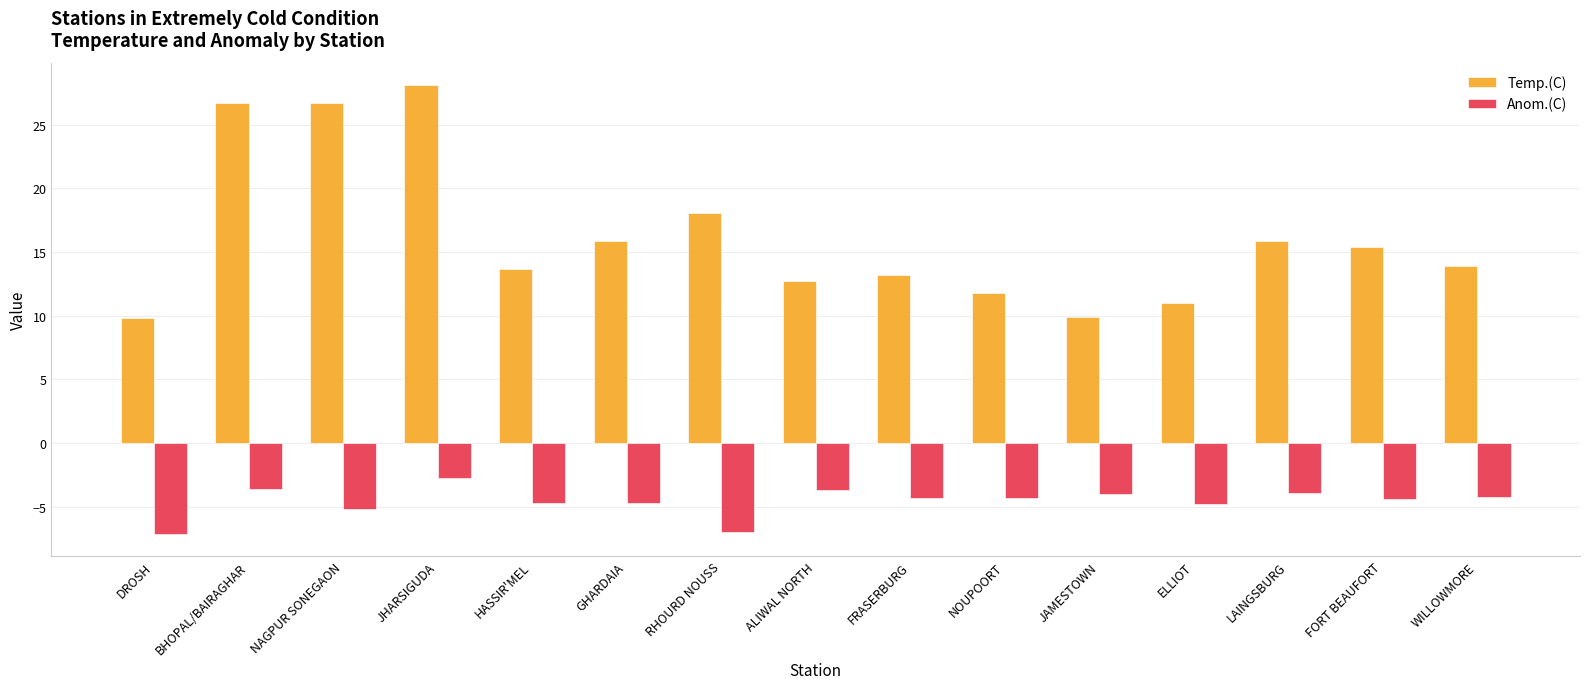

What is the label of the 15th bar from the left?

WILLOWMORE